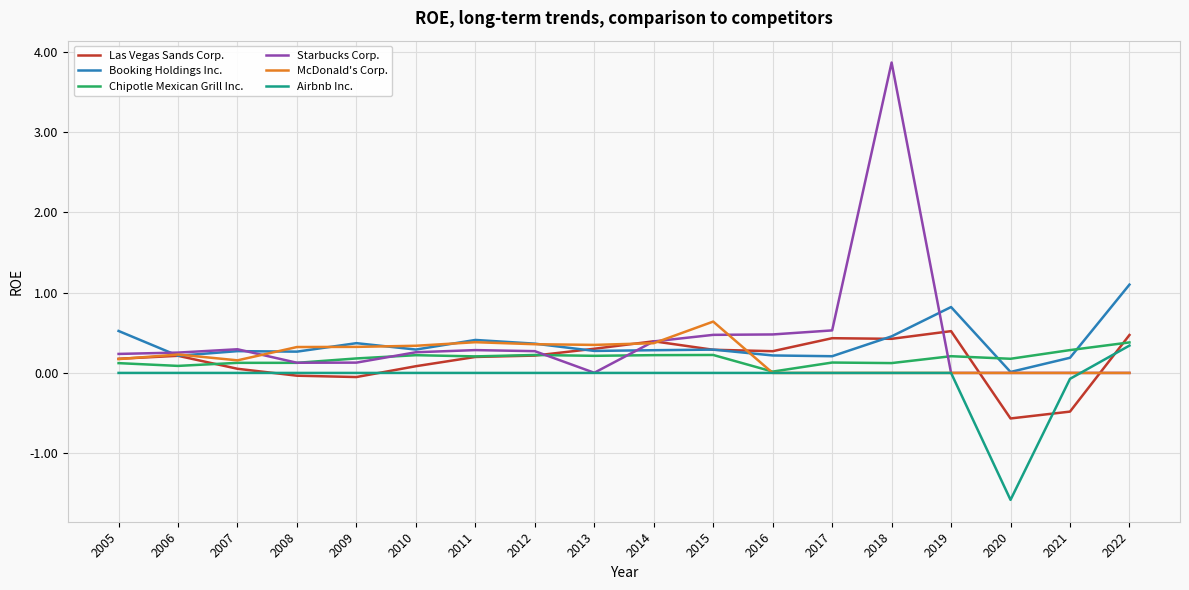

Is it true that Airbnb Inc. equals 0.0 at 2005?

True